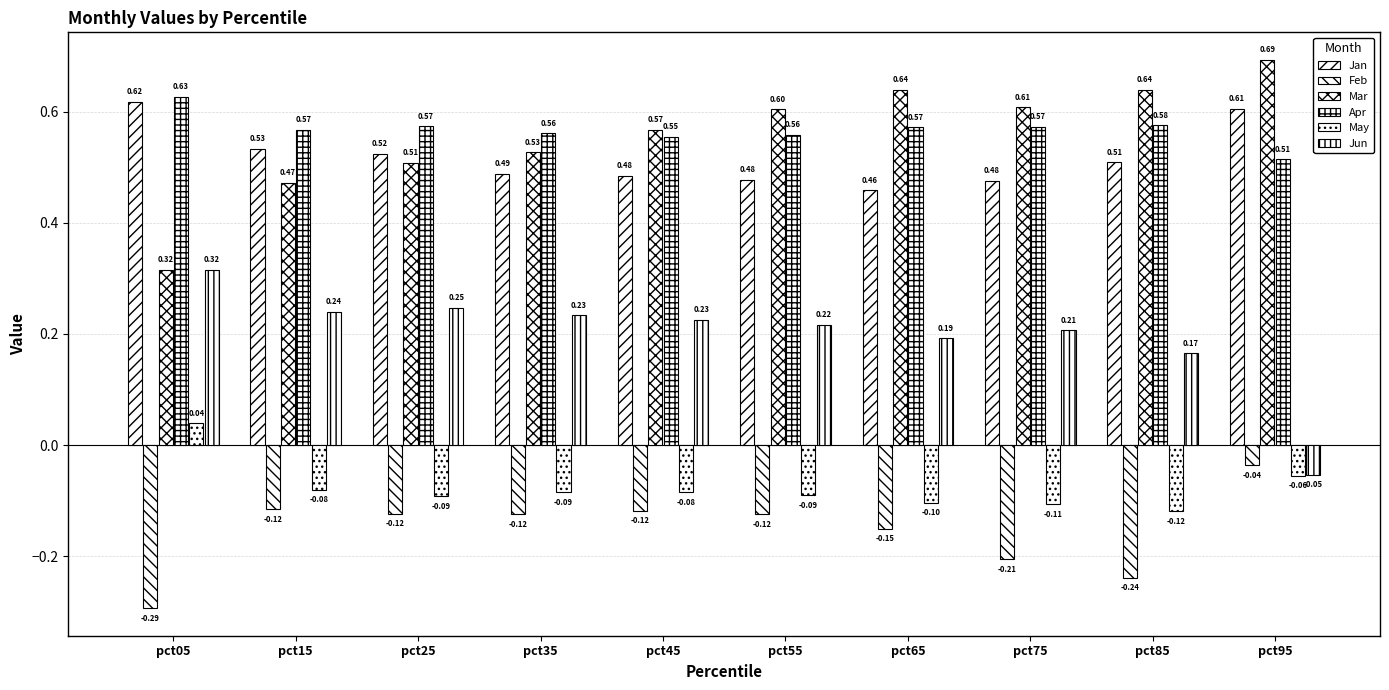

Are the bars grouped side by side (vs. stacked)?

Yes